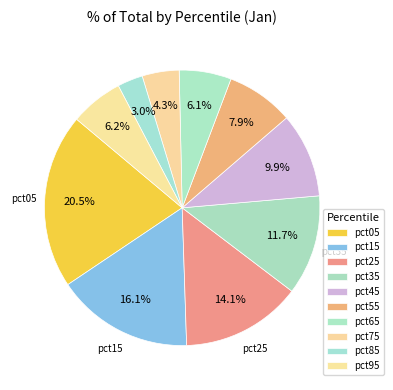

Which category has the biggest portion of the pie?

pct05